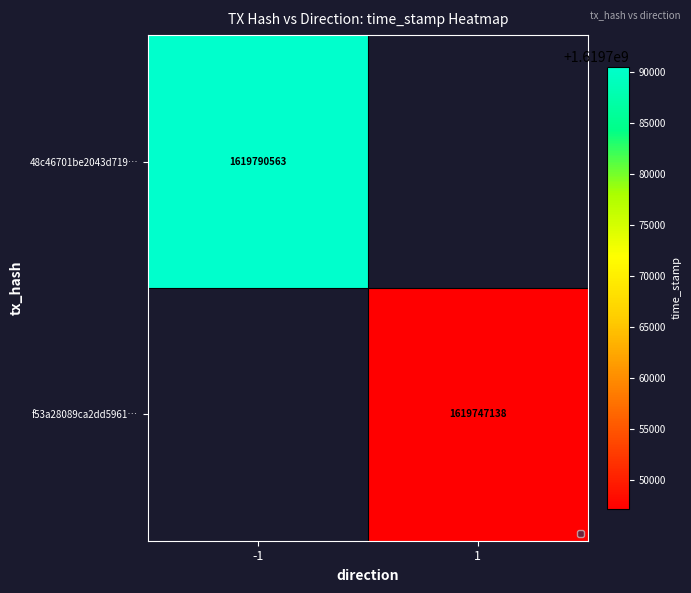

At which category does the chart reach its peak across all series?

-1